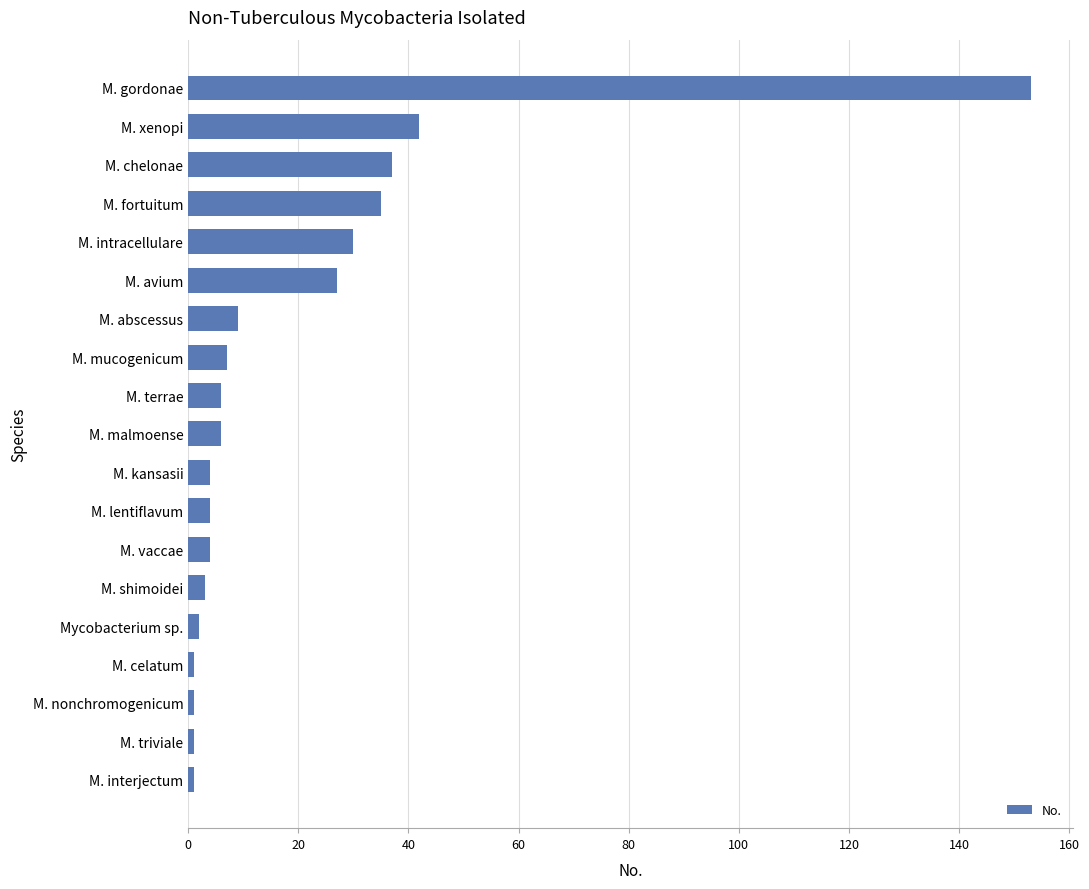

What is the label of the 8th bar from the top?

M. mucogenicum